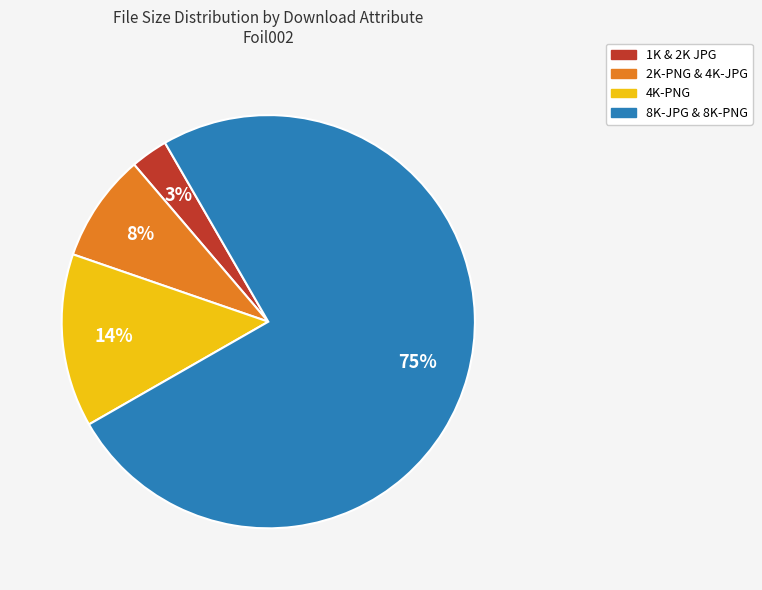

How many slices are in this pie chart?

4